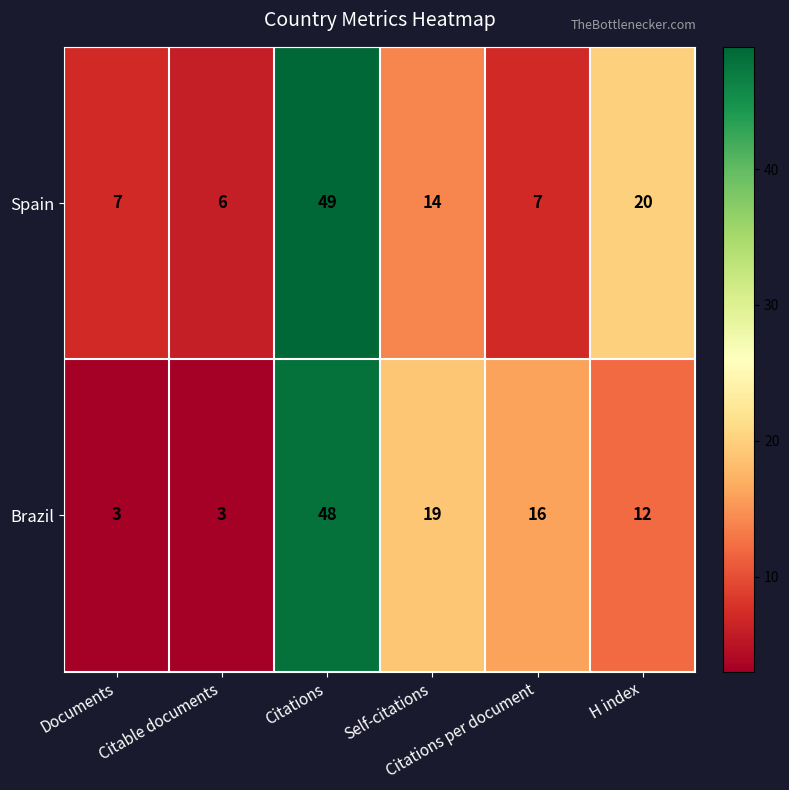

List the series in order of their overall mean, highest first.

Spain, Brazil